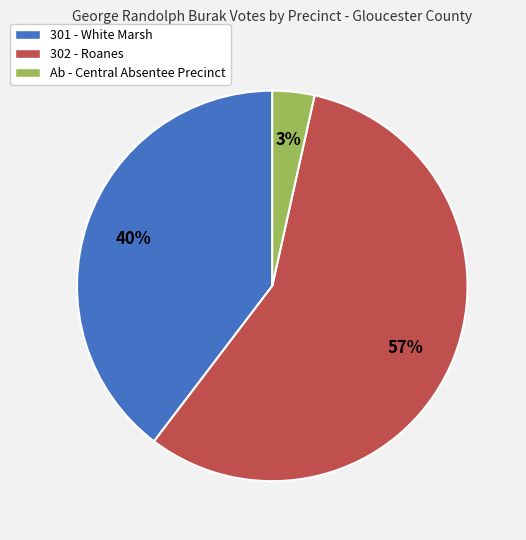

Which has a higher value, 302 - Roanes or Ab - Central Absentee Precinct?

302 - Roanes